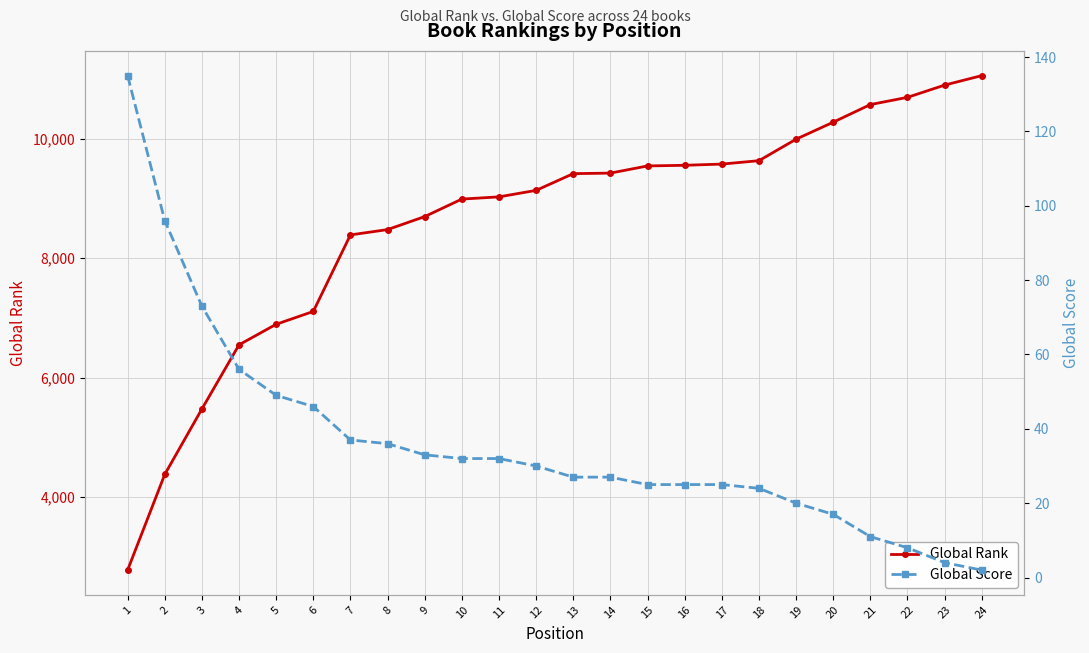

What is the value of the Global Score point at the 21st from the left?

11